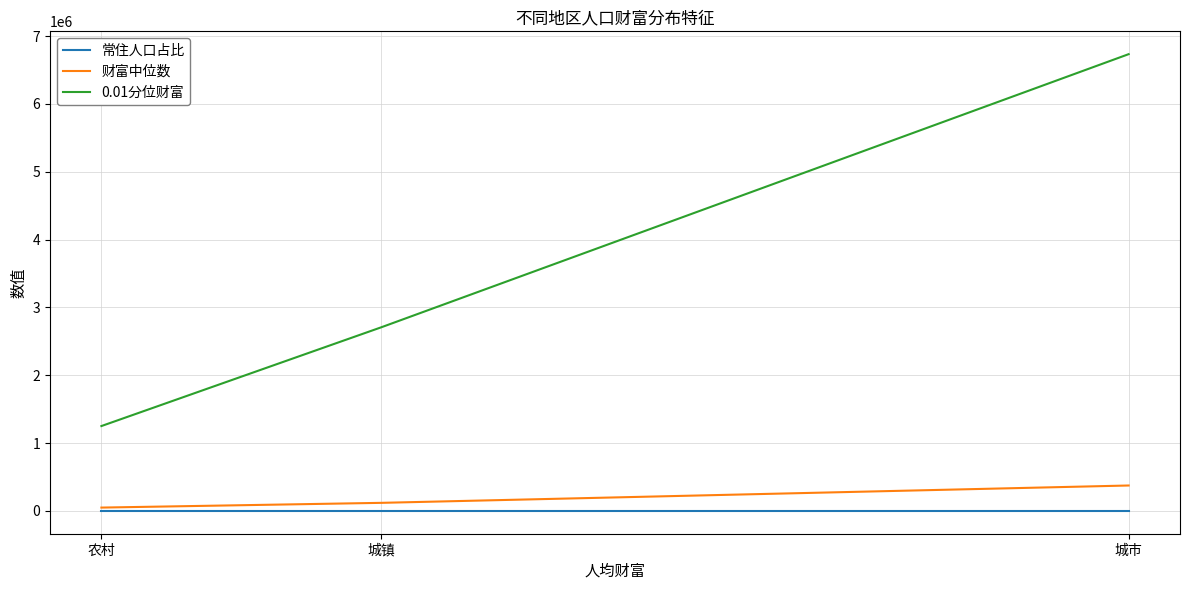

Which series has the largest total across all categories?

0.01分位财富